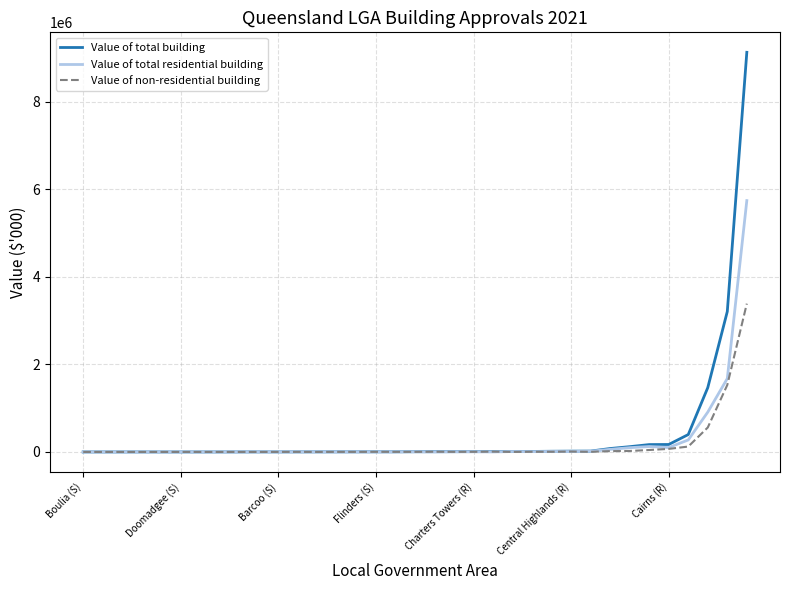

Rank the series by their maximum value, from lowest to highest.

Value of non-residential building, Value of total residential building, Value of total building